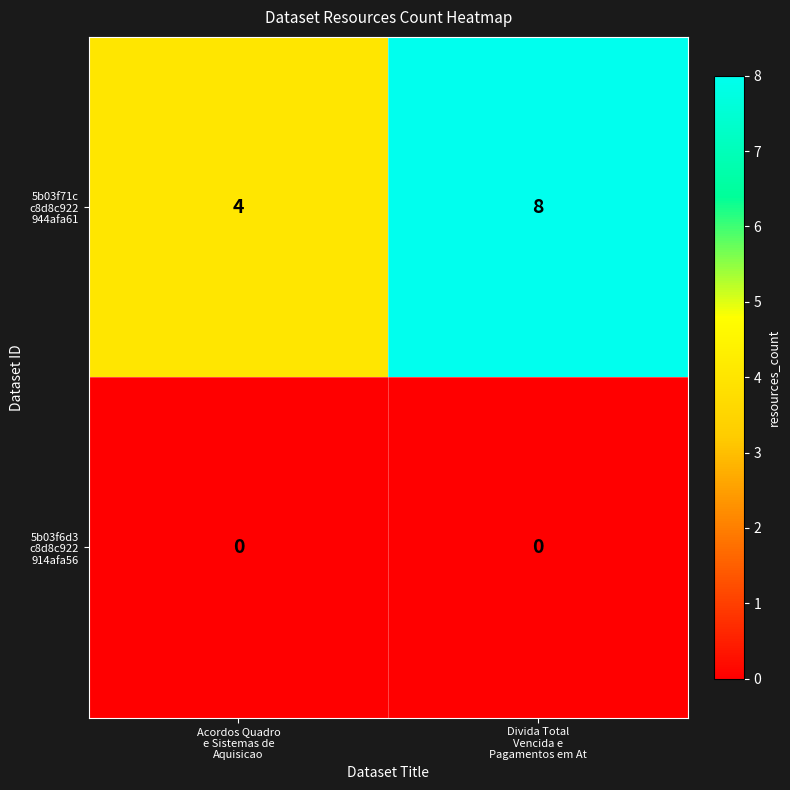

What is the maximum value shown in the chart?

8